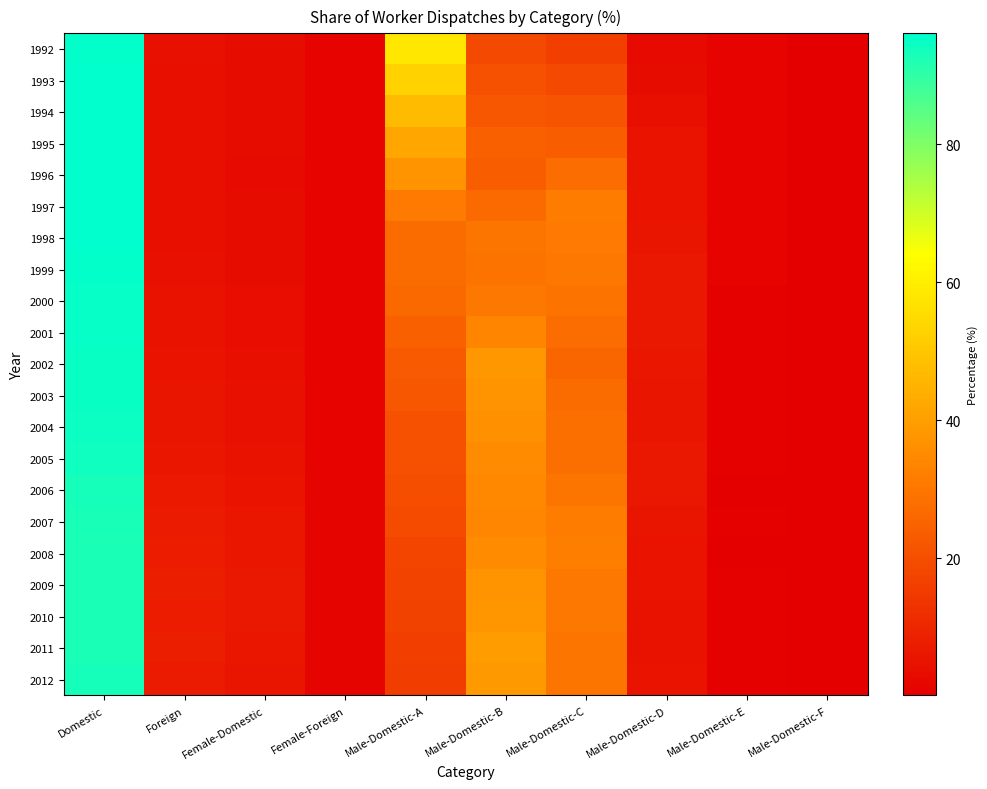

Rank the series by their maximum value, from lowest to highest.

2009, 2011, 2008, 2010, 2007, 2012, 2006, 2005, 2004, 2003, 2002, 2001, 2000, 1999, 1992, 1998, 1997, 1993, 1994, 1995, 1996